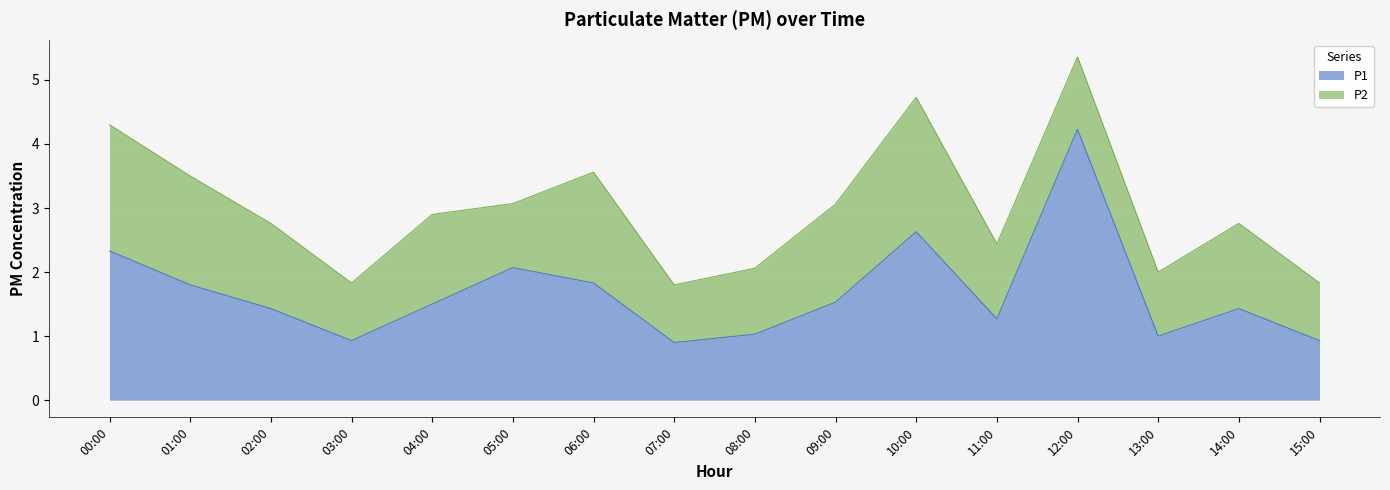

The value at 13:00 is 1.0. True or false?

True